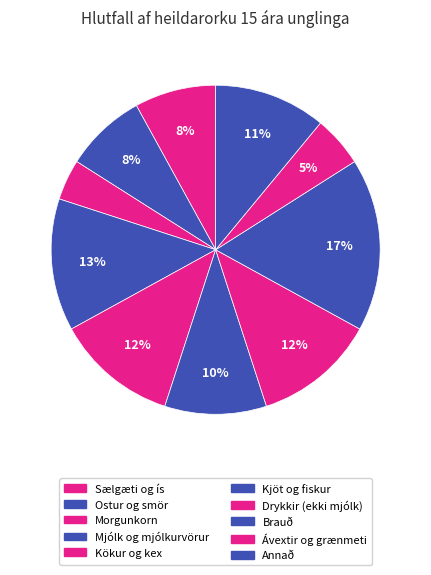

How many segments does this pie chart have?

10